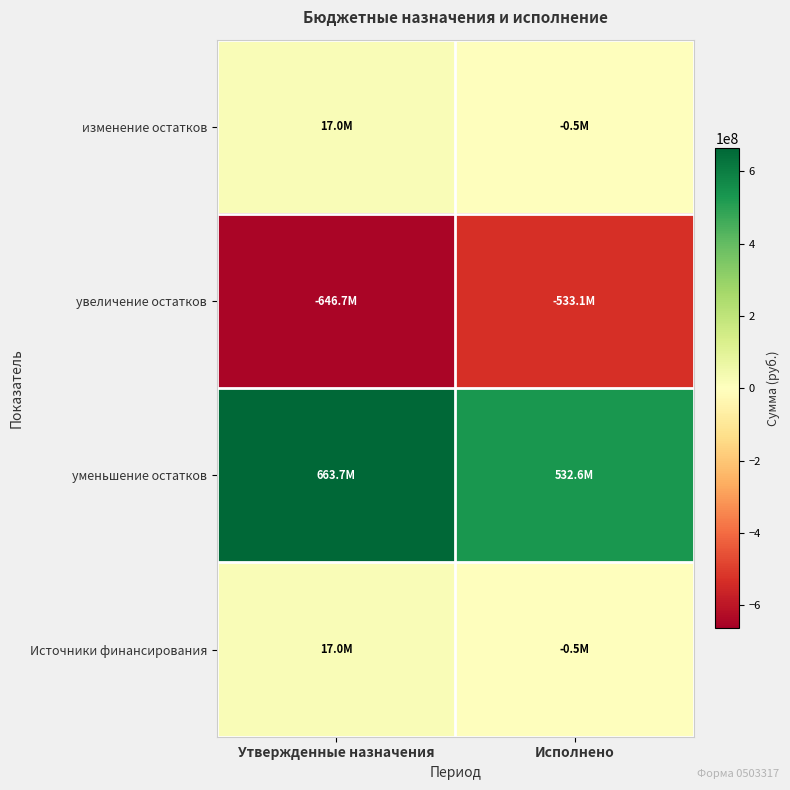

Between Исполнено and Утвержденные назначения, which is larger?

Утвержденные назначения